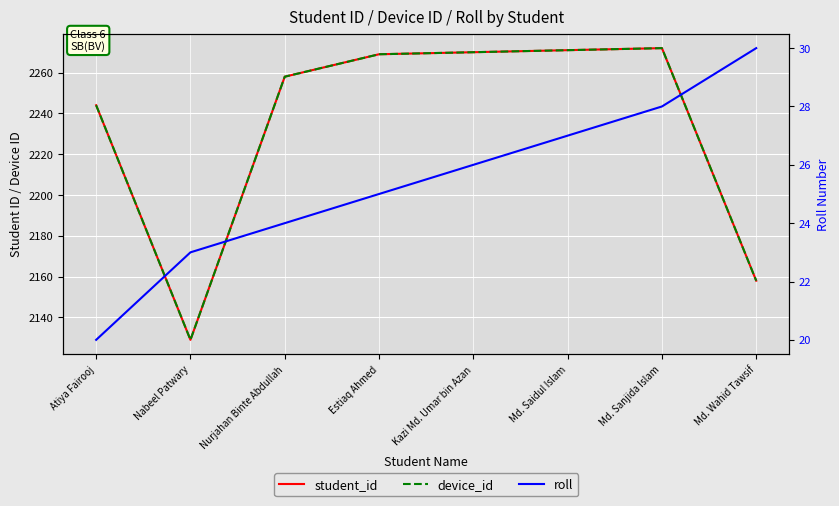

What position from the left is Md. Sanjida Islam?

7